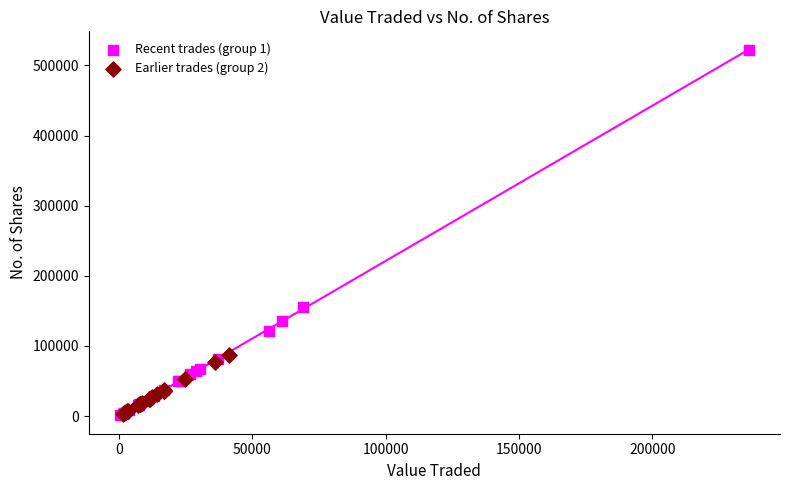

Which series has the largest Y range (max minus min)?

Recent trades (group 1)